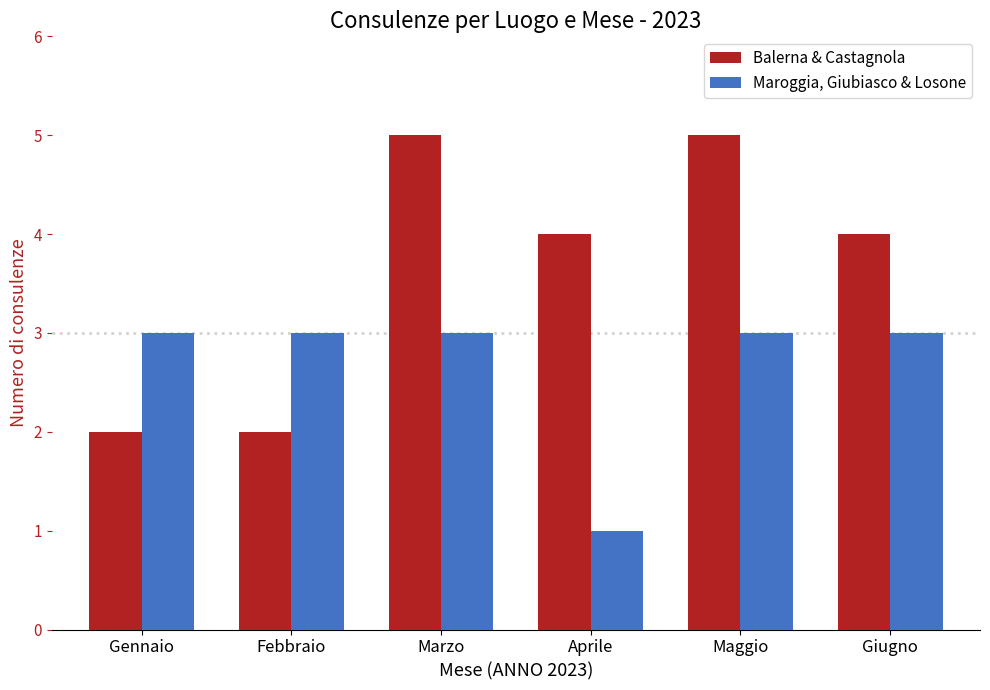

How many categories are shown in the chart?

6